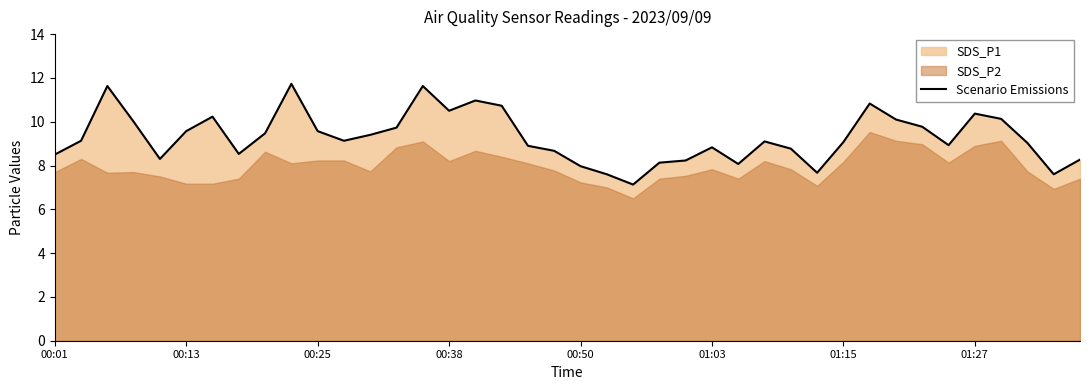

What is the maximum value for Scenario Emissions?

11.7